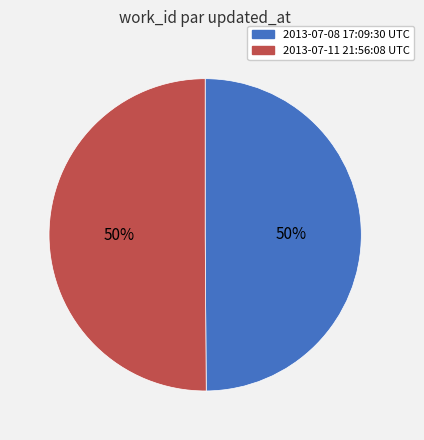

True or false: 2013-07-08 17:09:30 UTC accounts for 55% of the total.

False